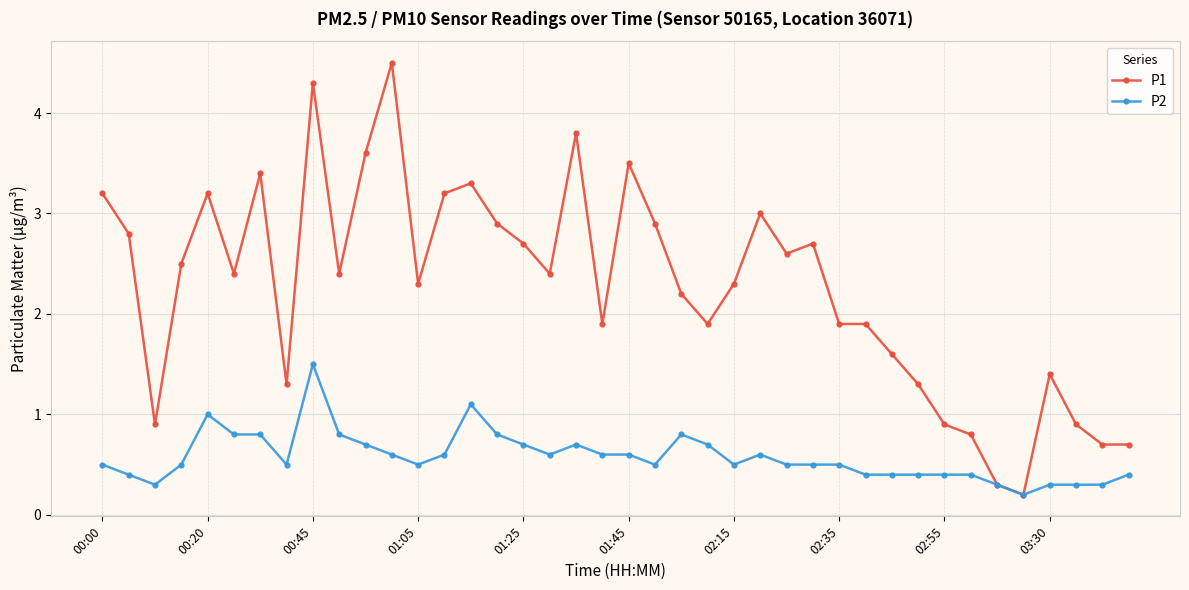

What is the maximum value for P1?

4.5